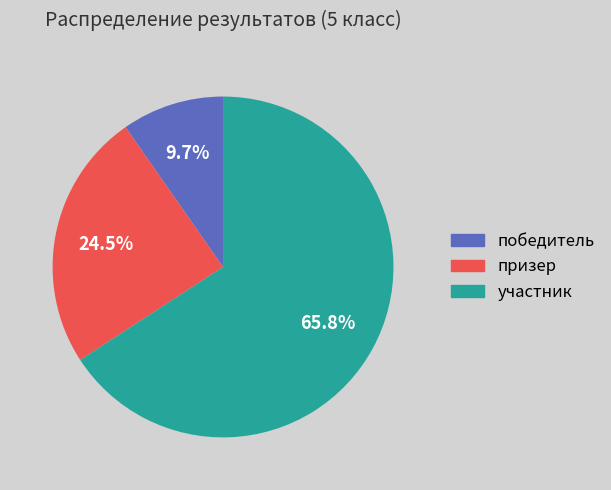

Does any single category account for the majority?

Yes